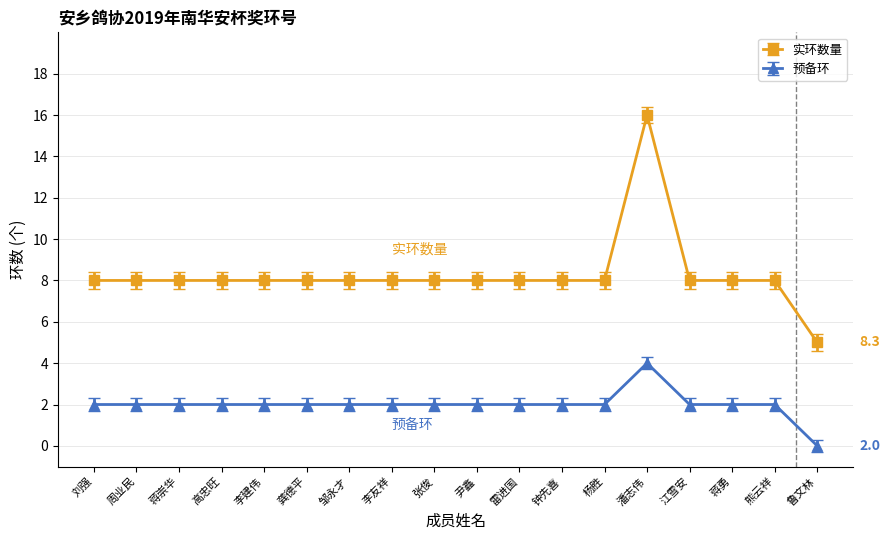

Does the chart display data point markers on the line(s)?

Yes